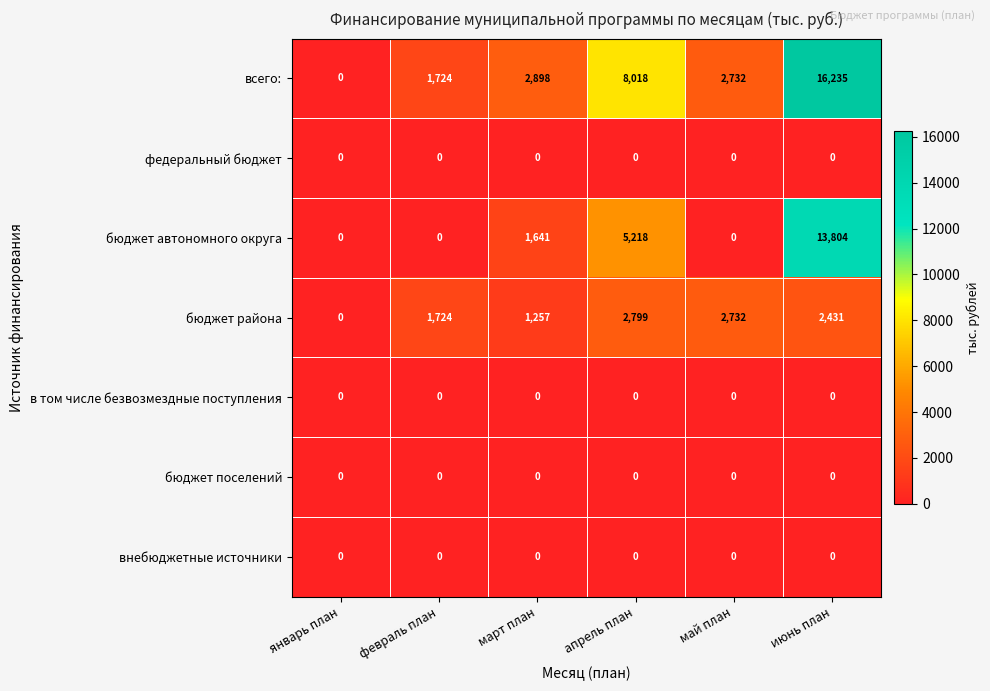

Rank the categories by всего: value from highest to lowest.

июнь план, апрель план, март план, май план, февраль план, январь план